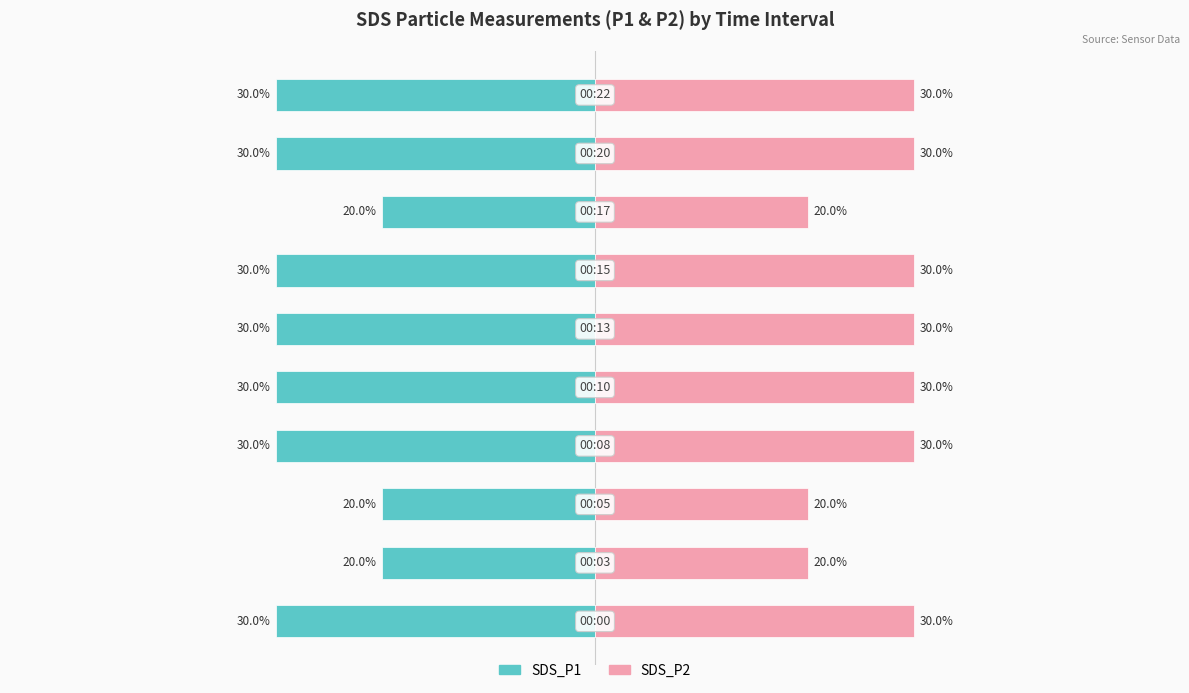

Reading left to right, transcribe all the data shown in this chart.

SDS_P1: 0=-0.3	1=-0.2	2=-0.2	3=-0.3	4=-0.3	5=-0.3	6=-0.3	7=-0.2	8=-0.3	9=-0.3
SDS_P2: 0=0.3	1=0.2	2=0.2	3=0.3	4=0.3	5=0.3	6=0.3	7=0.2	8=0.3	9=0.3